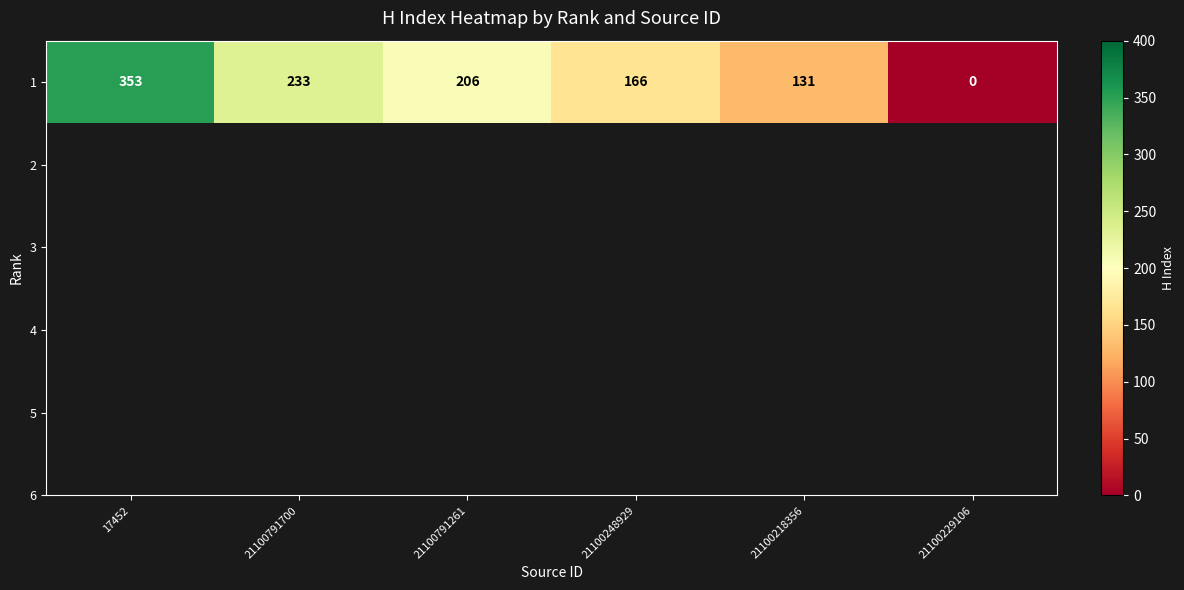

What is the difference between the second highest and minimum values?

233